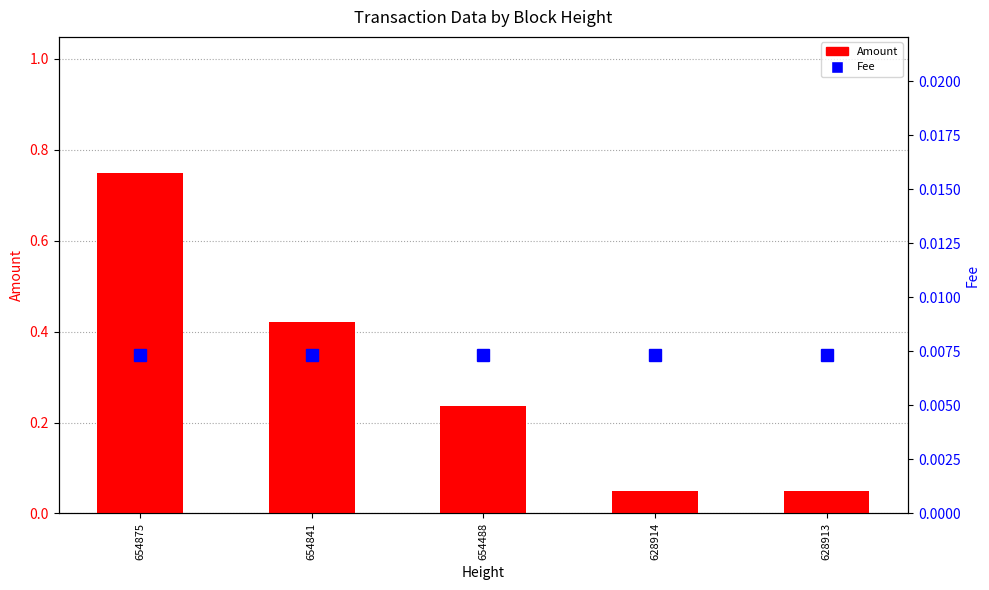

At how many categories does at least one series exceed 0?

5